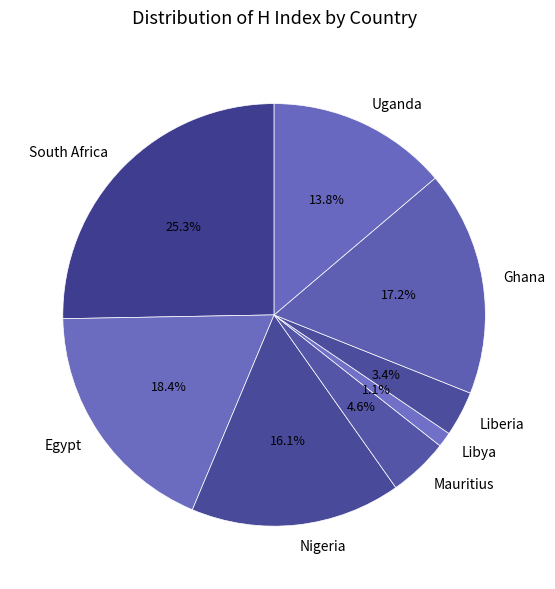

How many segments does this pie chart have?

8